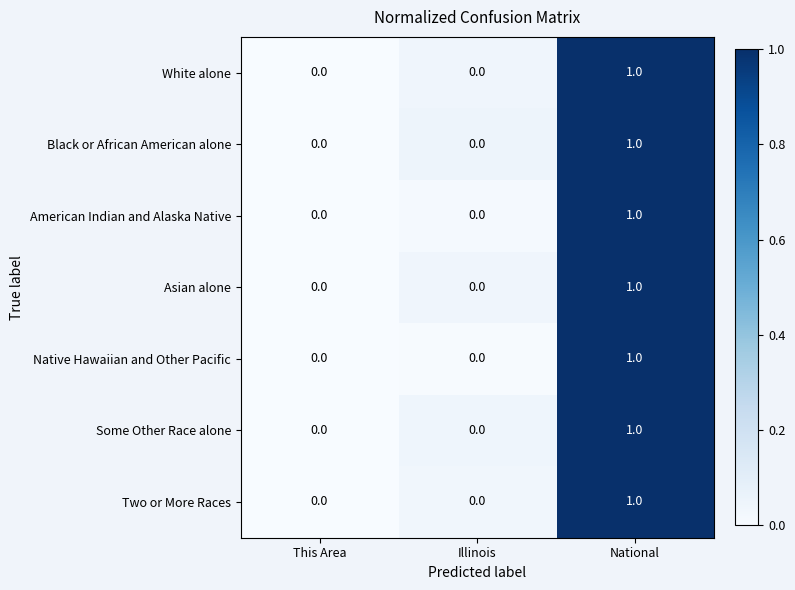

Reading right to left, extract all data points from this chart.

White alone: 1	0	0
Black or African American alone: 1	0	0
American Indian and Alaska Native: 1	0	0
Asian alone: 1	0	0
Native Hawaiian and Other Pacific: 1	0	0
Some Other Race alone: 1	0	0
Two or More Races: 1	0	0